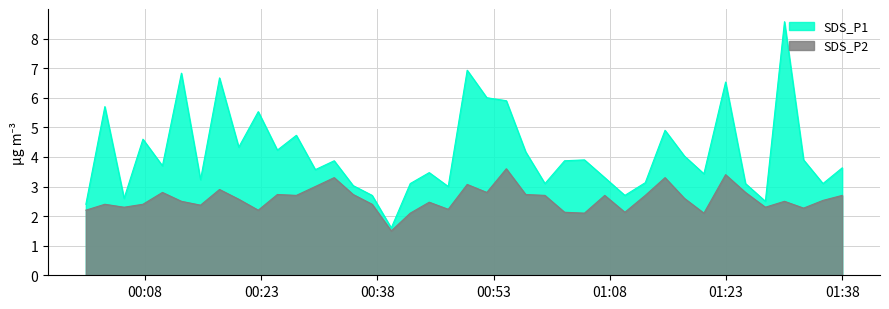

What is the maximum value for SDS_P1?

8.6